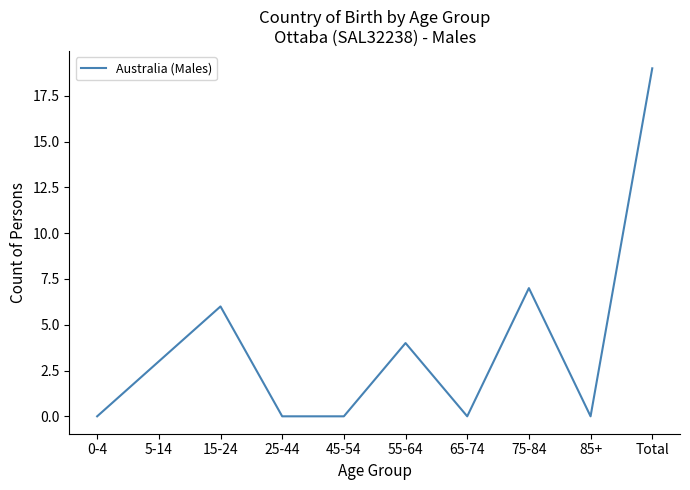

Is this an area chart (filled region under the line)?

No